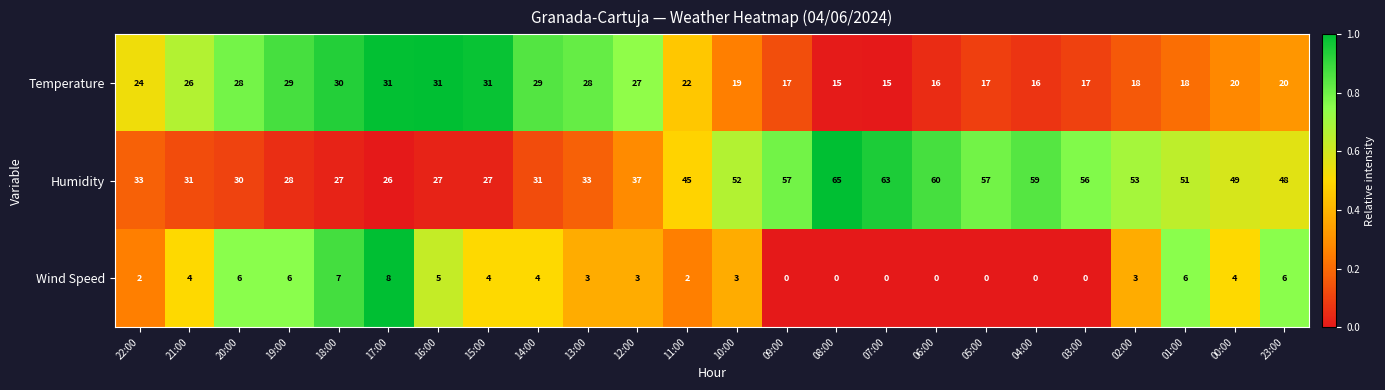

Rank the series by their average value, from lowest to highest.

Wind Speed, Temperature, Humidity